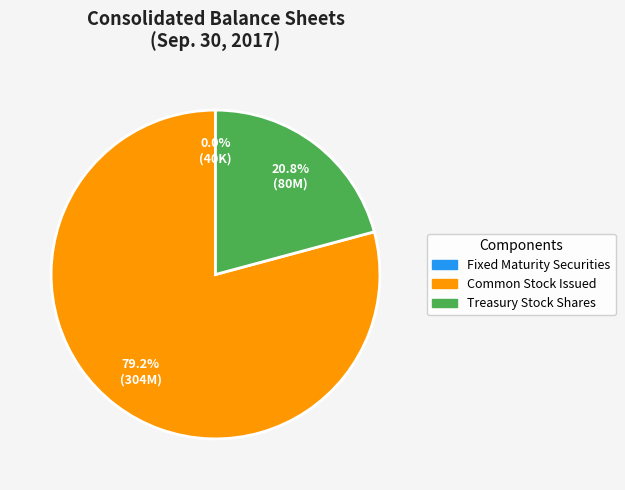

What is the largest slice in the pie chart?

Common Stock Issued